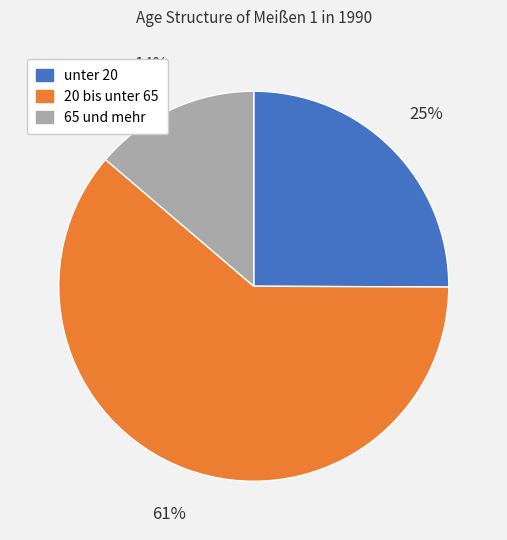

Combined, do 20 bis unter 65 and unter 20 account for over 50%?

Yes